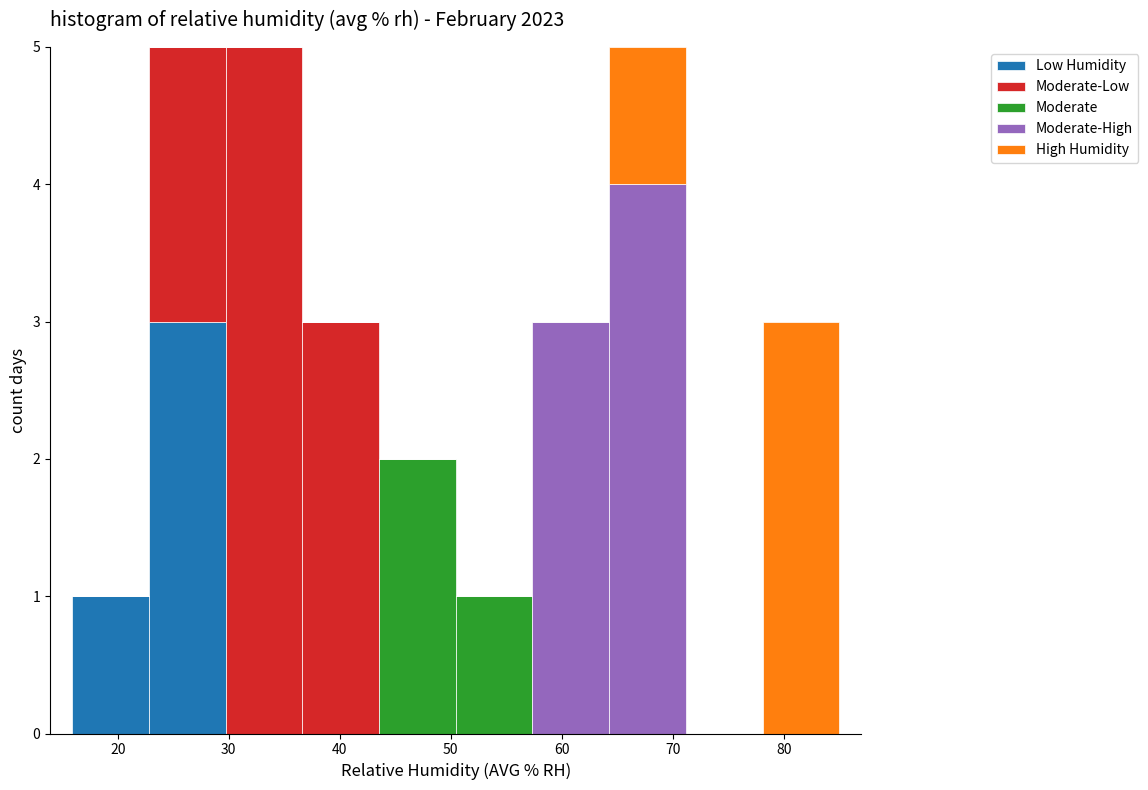

What is the total height of the stacked bar covering 44 to 50 on the x-axis? Neither the bar edges nor the heights are printed on the chart, so give them approximately, as read against the axes.

2